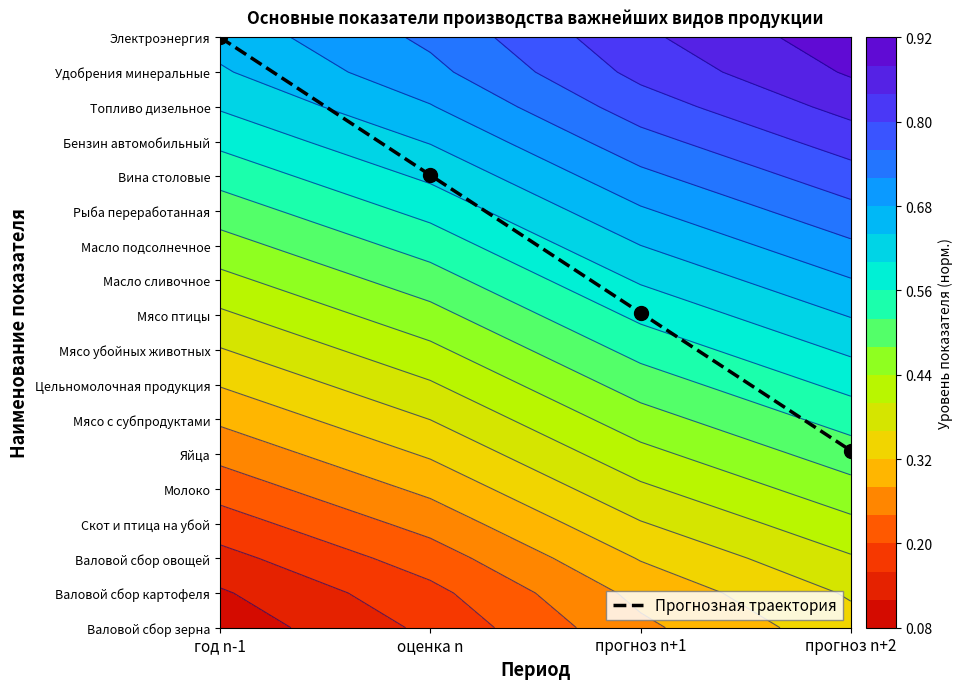

Rank the categories by value from lowest to highest.

прогноз n+2, прогноз n+1, оценка n, год n-1